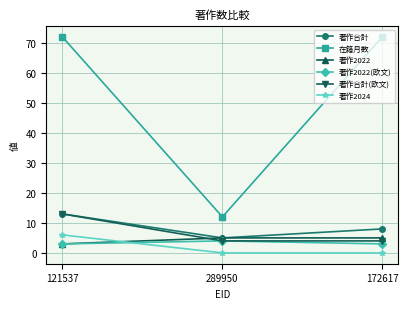

What position from the right is 121537?

3